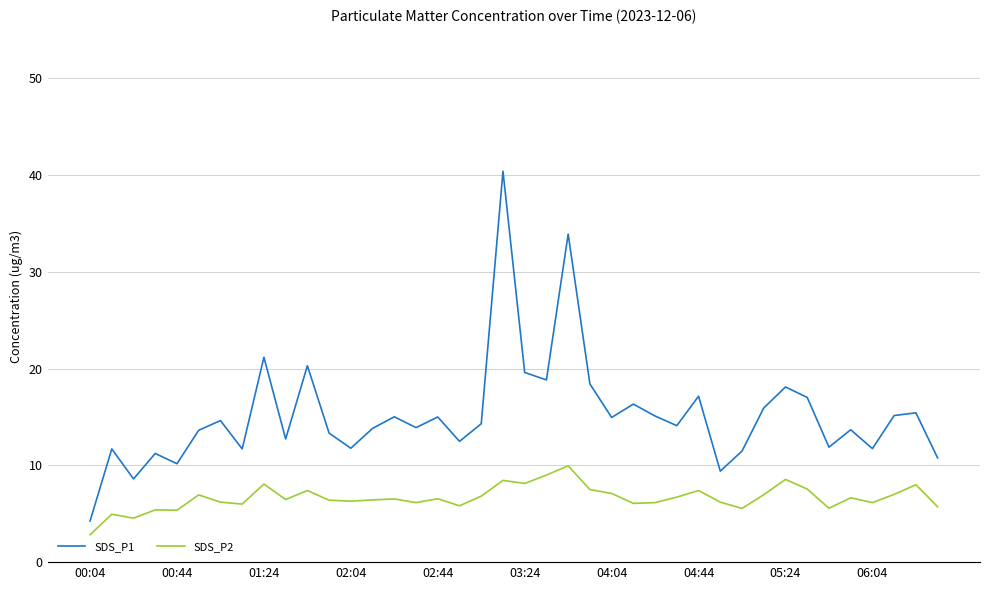

True or false: SDS_P2 and SDS_P1 cross at least once.

False